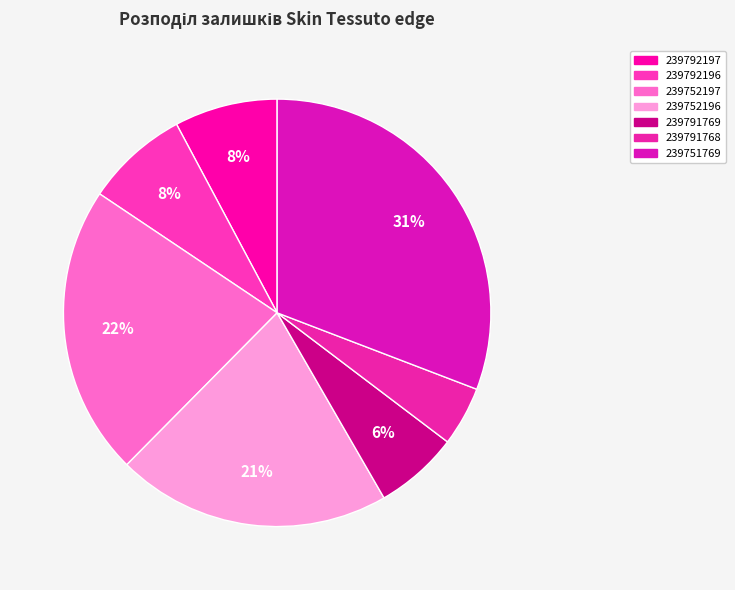

Is there any slice that represents more than half of the pie?

No